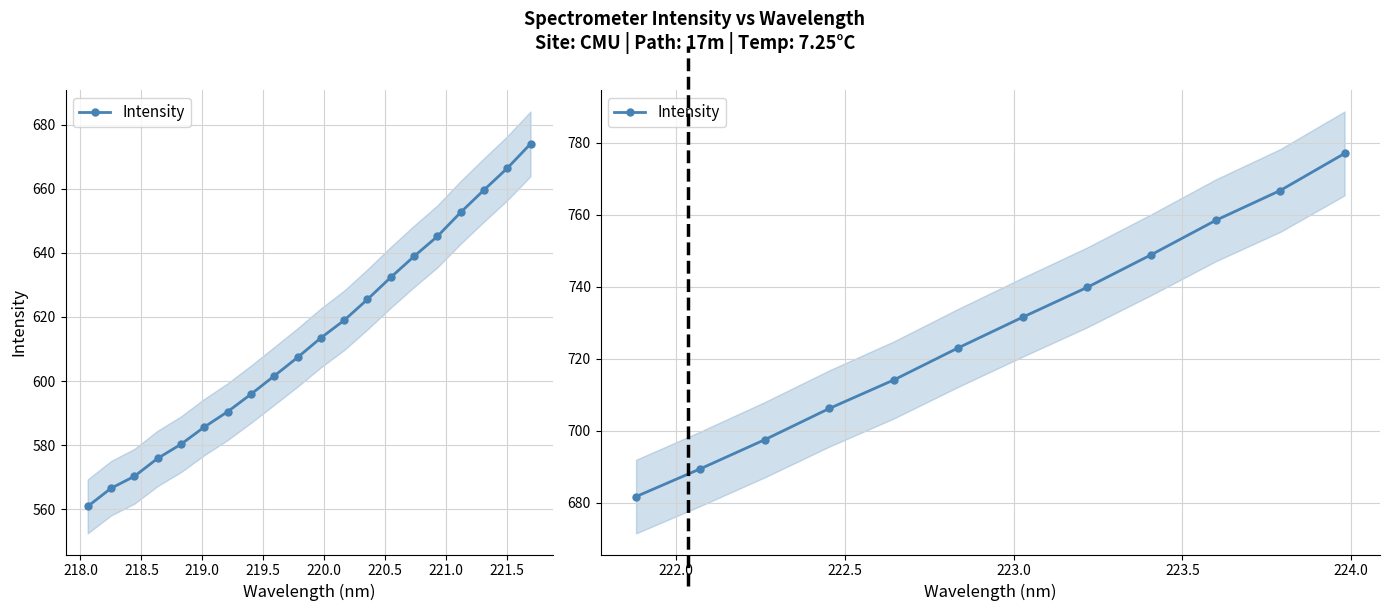

What is the difference between the maximum and second lowest values?

87.6